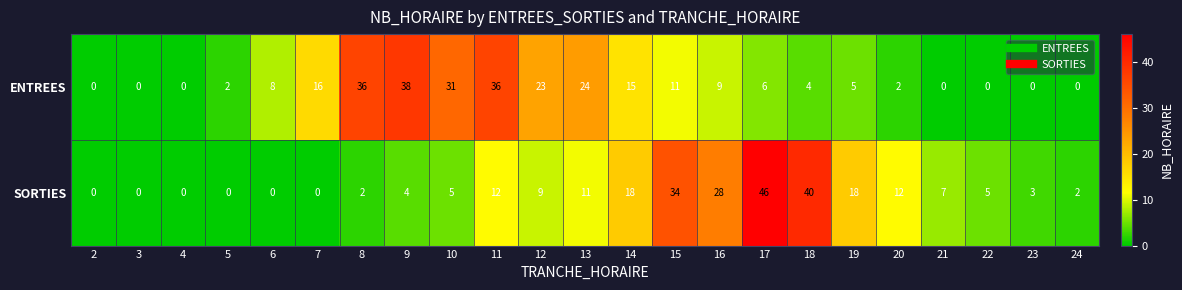

Which series has the largest total across all categories?

ENTREES